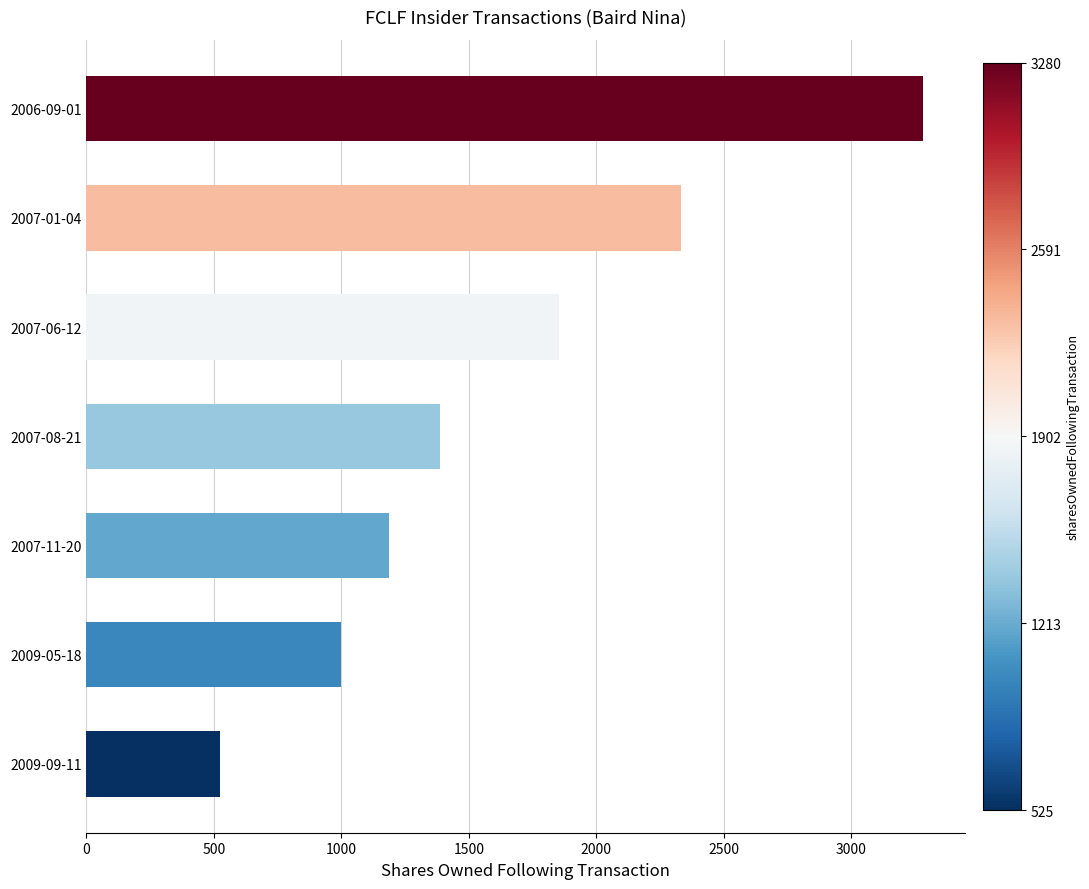

Rank the categories by value from lowest to highest.

2009-09-11, 2009-05-18, 2007-11-20, 2007-08-21, 2007-06-12, 2007-01-04, 2006-09-01